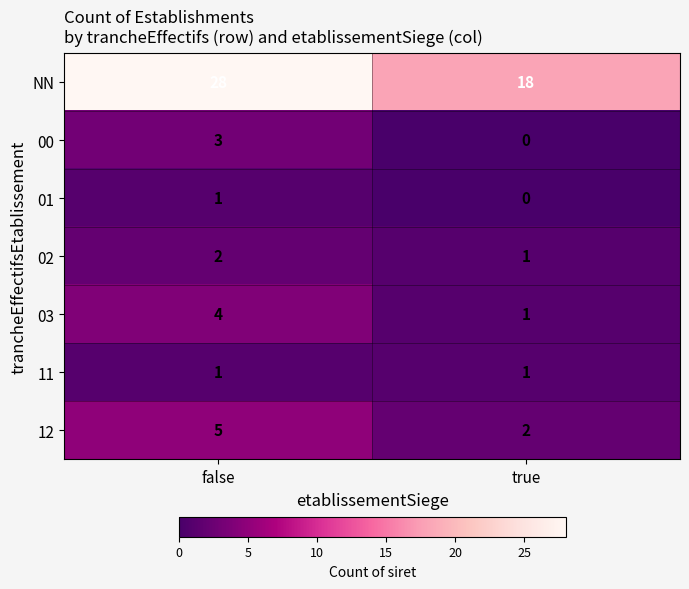

Which series has the widest spread of values?

NN